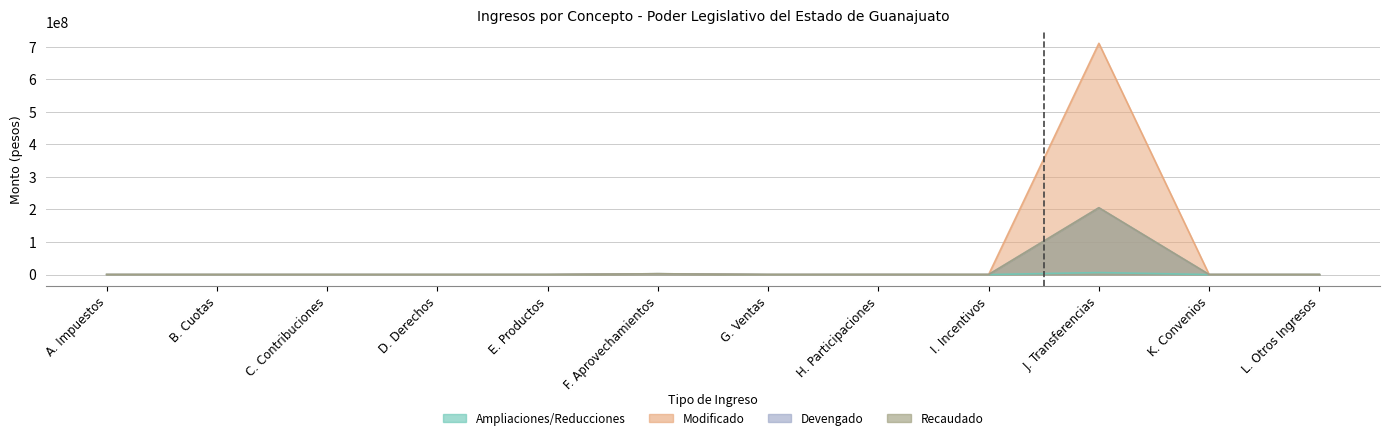

What is the label of the 6th point from the left?

F. Aprovechamientos